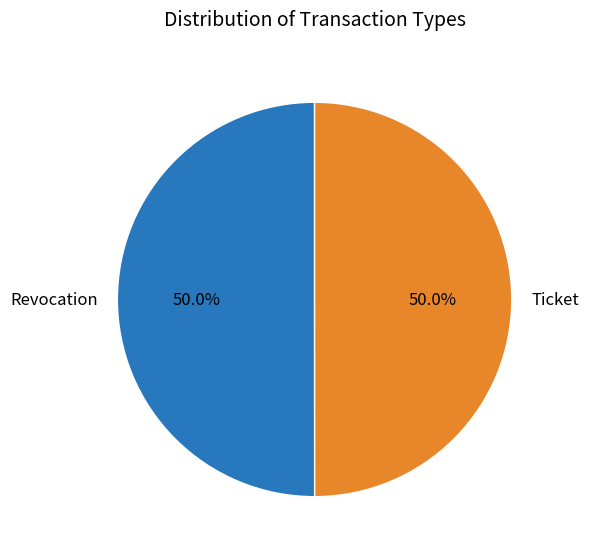

To the nearest percent, what percentage of the pie is Revocation?

50%